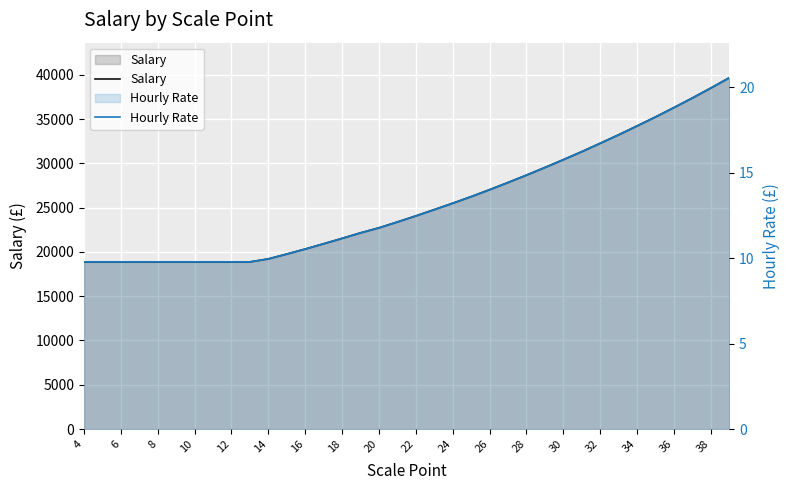

How many values in the Salary series exceed 24071?

17